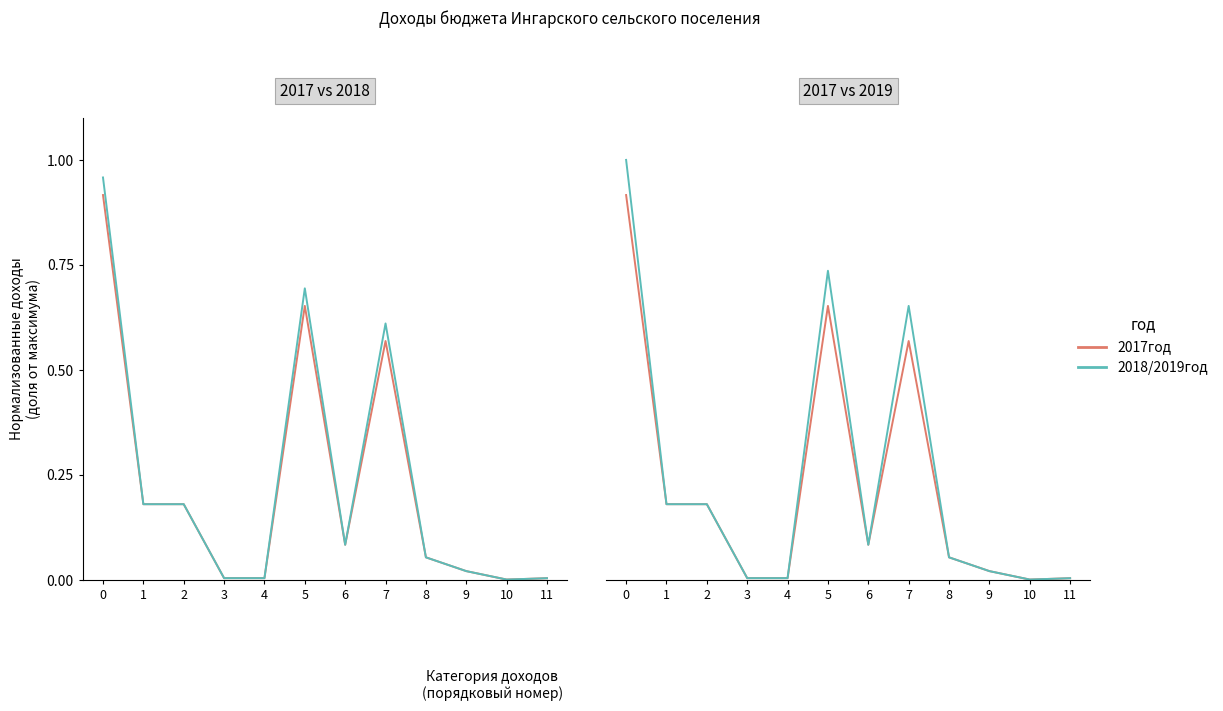

List the series in order of their peak value, highest first.

2019год, 2018год, 2017год